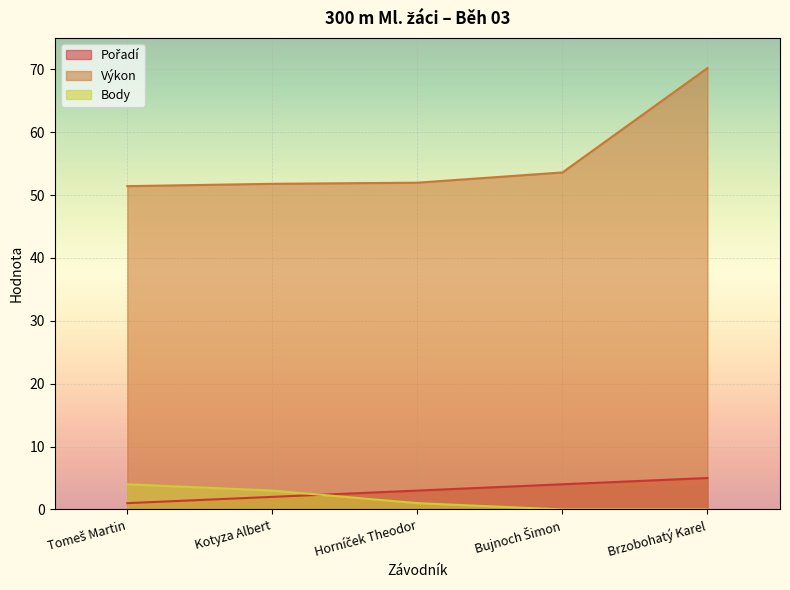

Where is Pořadí nearest to the value 3?

Horníček Theodor